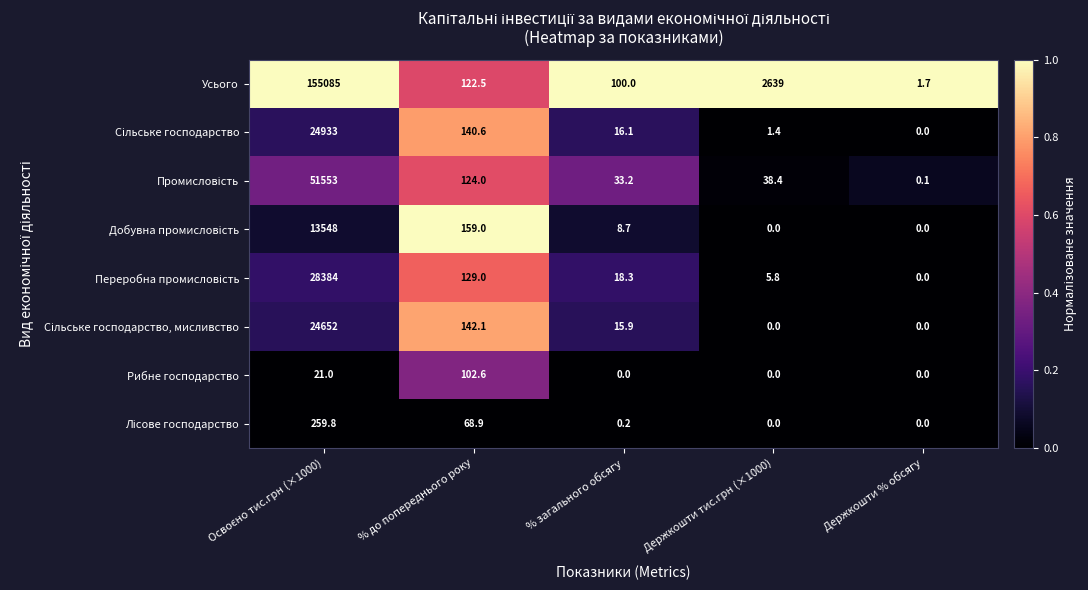

What is the spread (max minus min) of values at % до попереднього року?

90.1